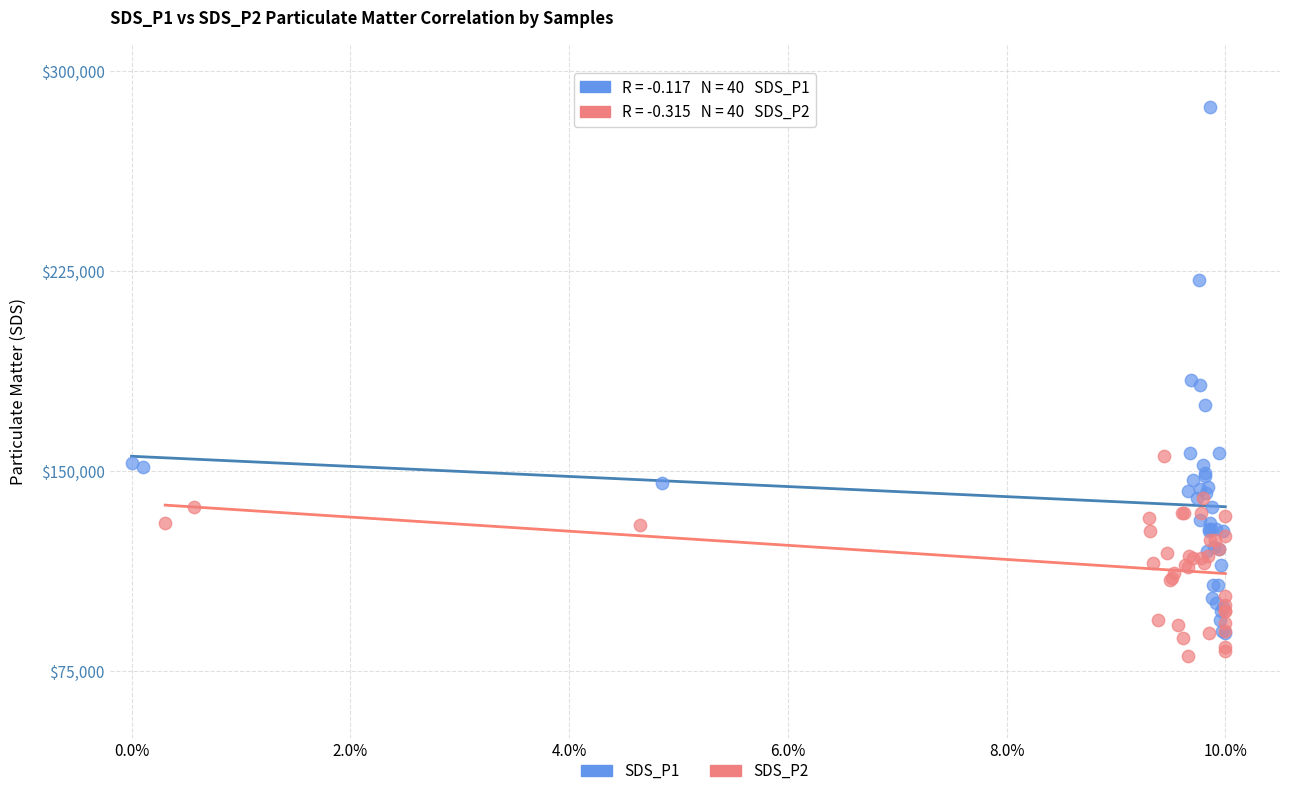

What are all the series names shown in the legend?

SDS_P1, SDS_P2